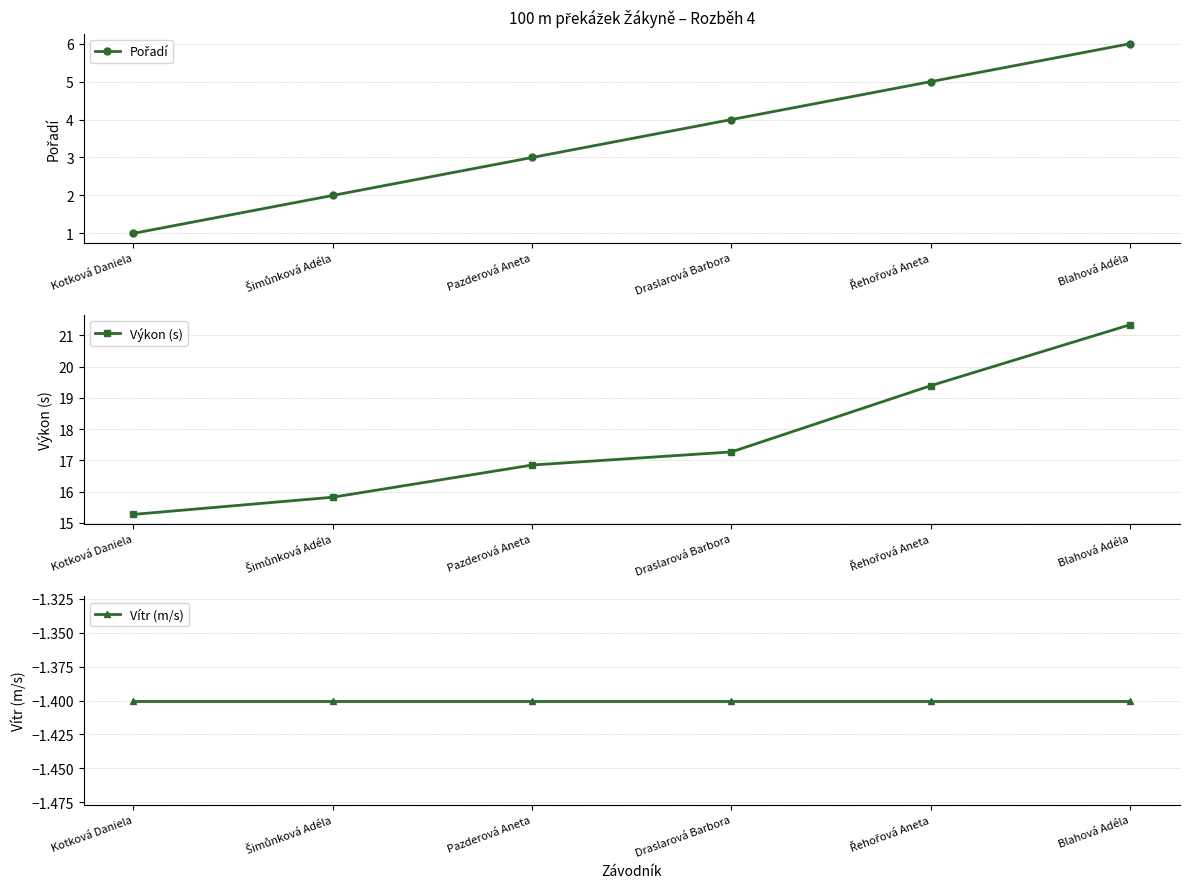

What is the value of the Pořadí point at the 2nd from the left?

2.0